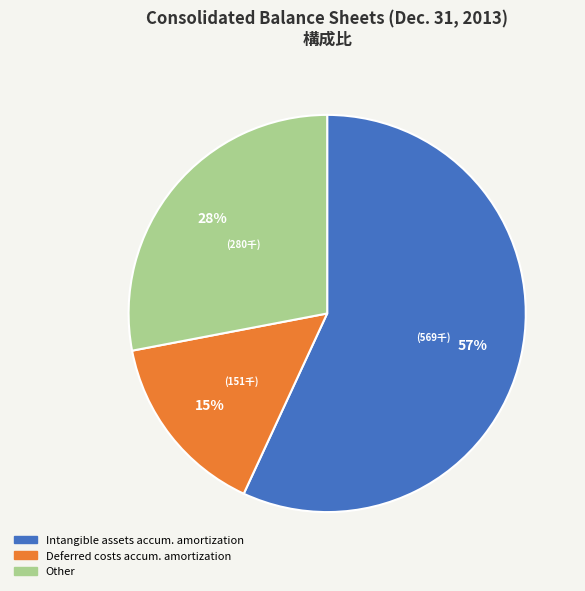

Count the number of slices in the pie.

3